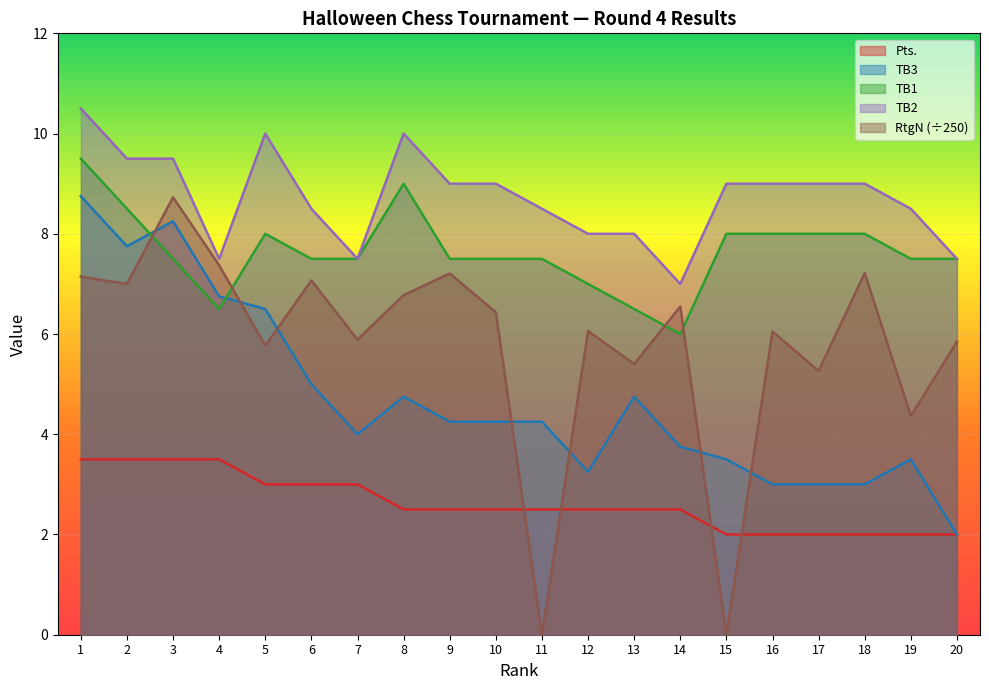

How many distinct data groups are displayed?

5